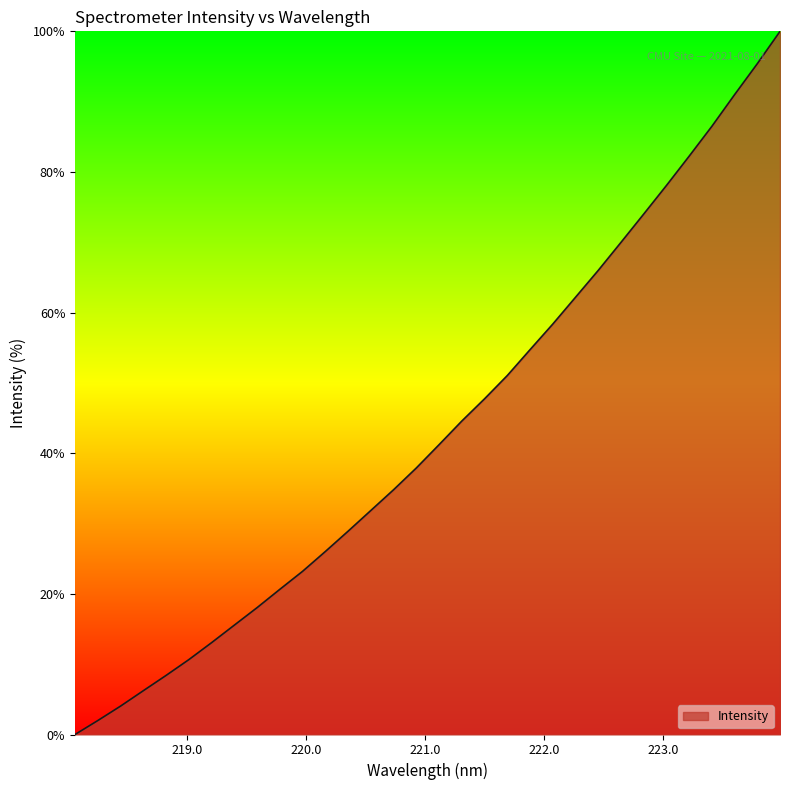

What is the greatest value displayed?

100.0